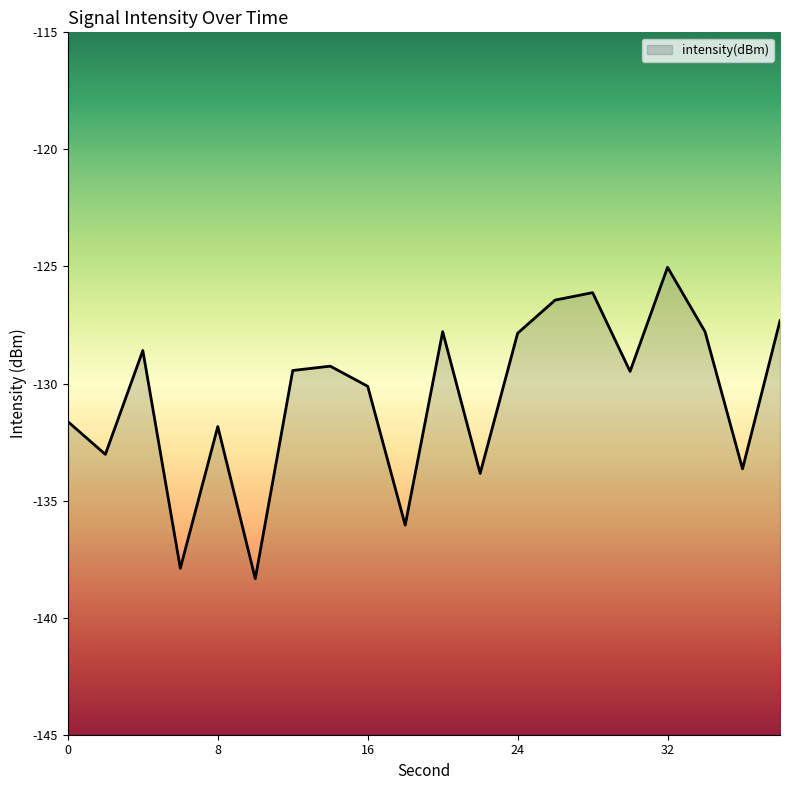

How many lines are shown in the chart?

1